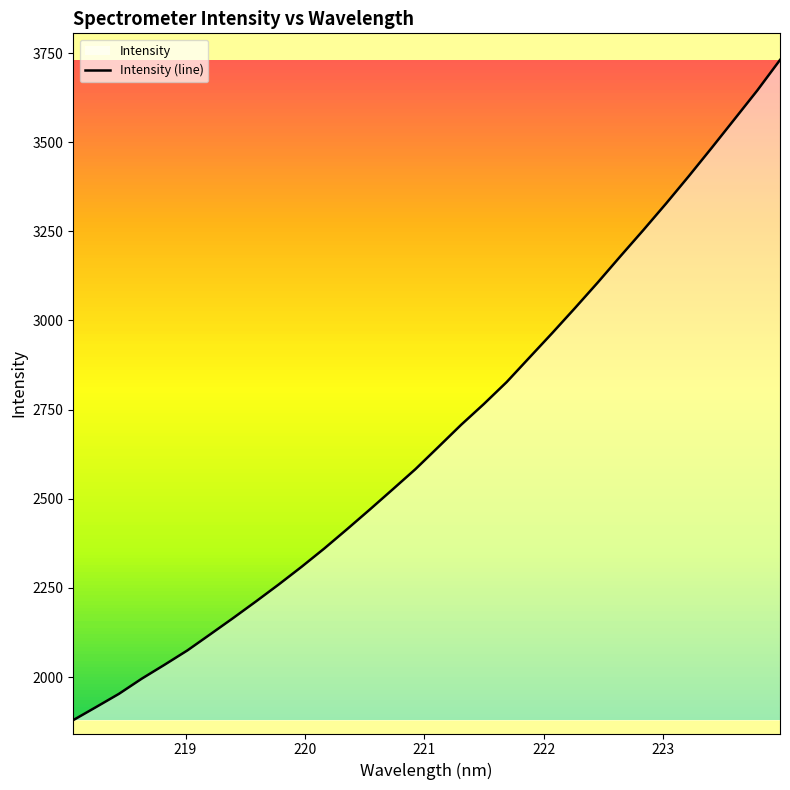

What is the minimum value shown in the chart?

1879.2